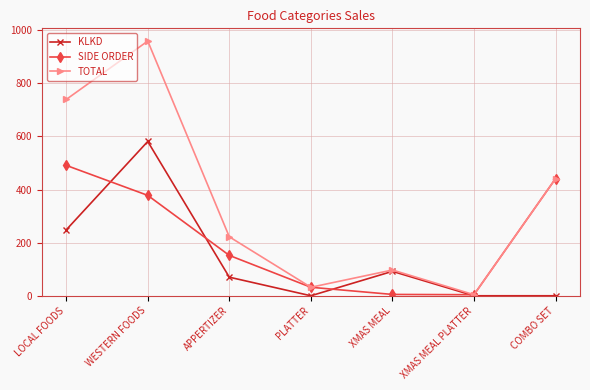

At how many categories does at least one series exceed 830?

1